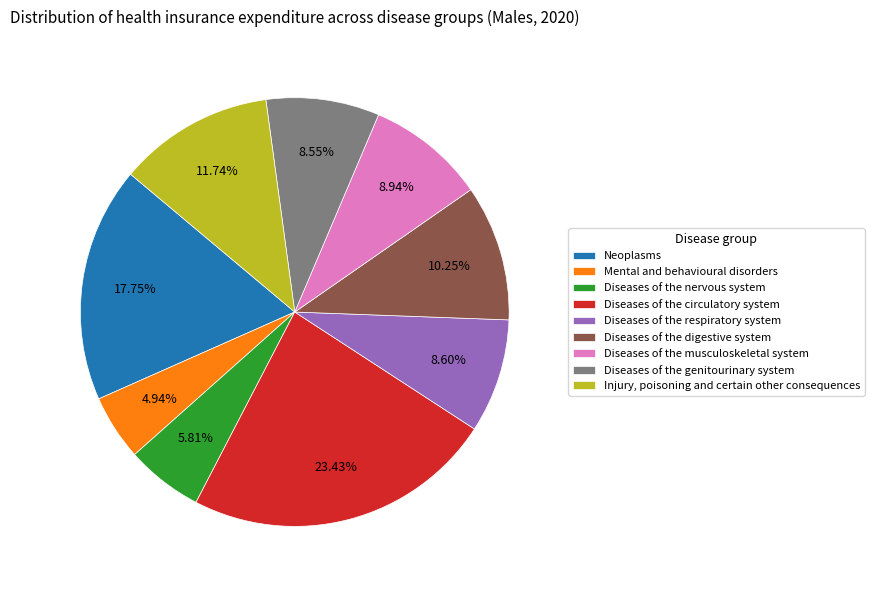

True or false: Diseases of the genitourinary system accounts for 9% of the total.

True